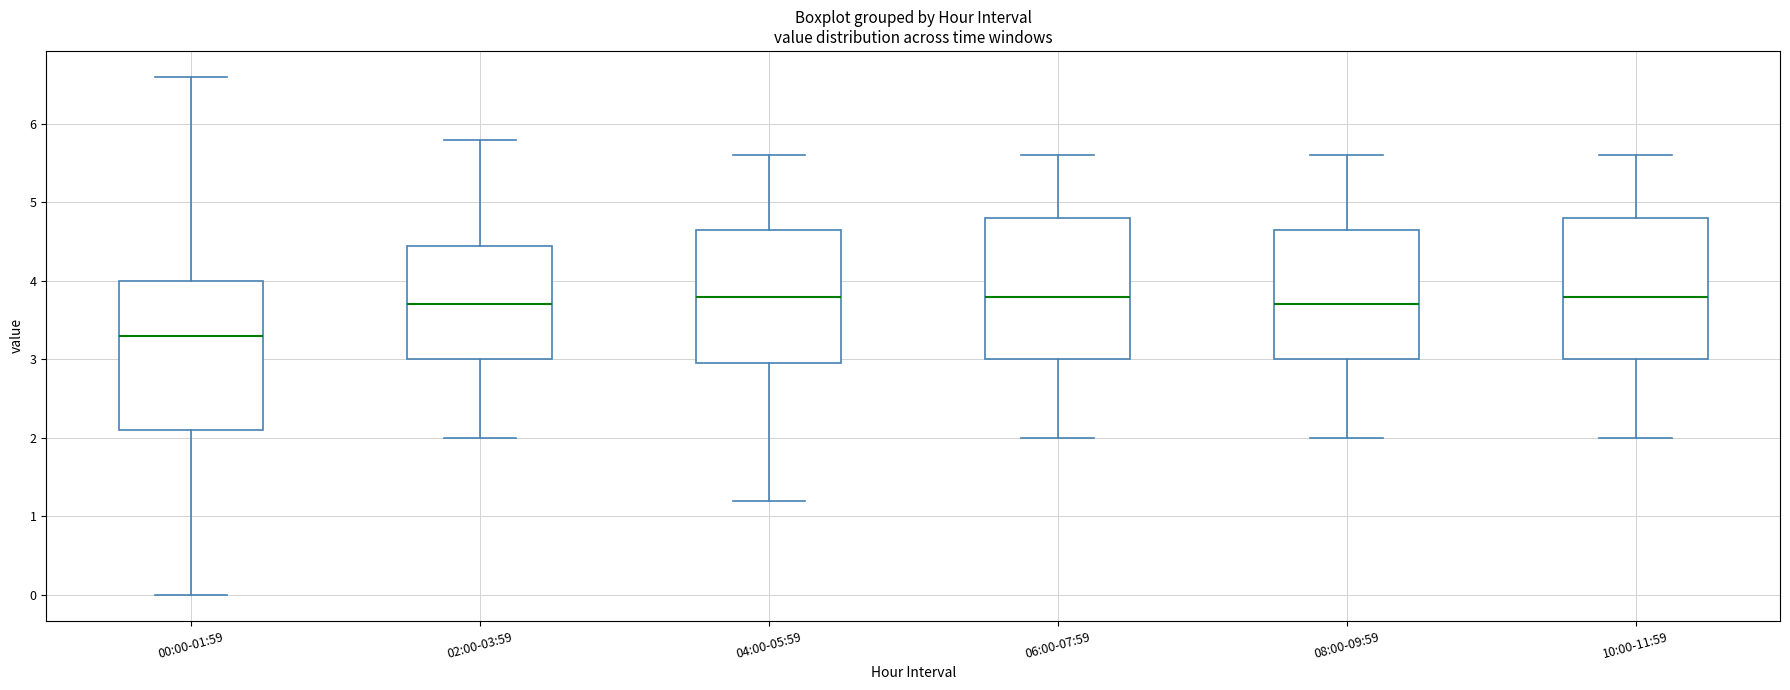

Which box is the tallest, from its lower edge to its upper edge?

00:00-01:59